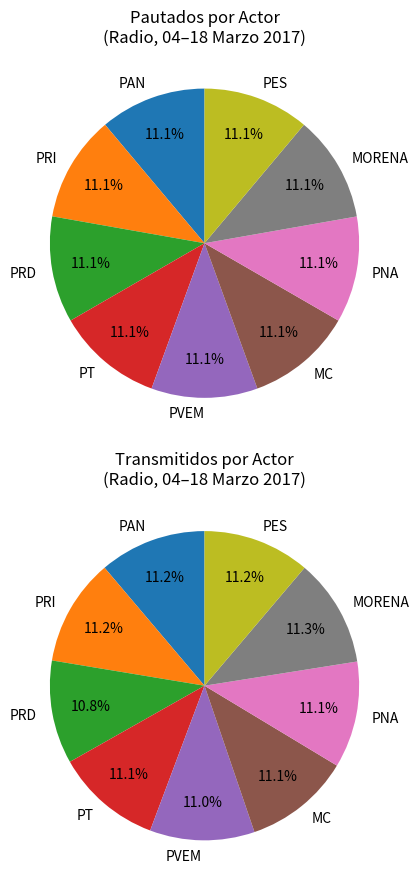

The PAN slice represents 11% of the pie. True or false?

True